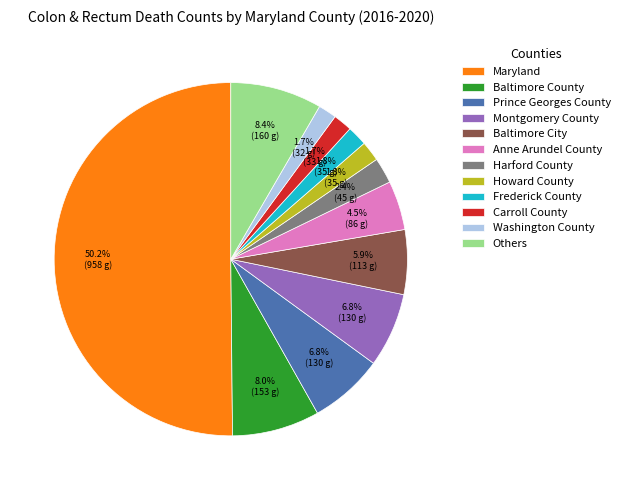

Which has a higher value, Maryland or Montgomery County?

Maryland